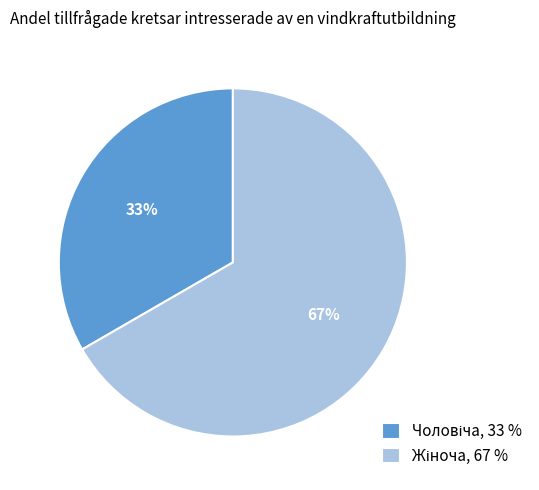

Is there a majority slice in this chart?

Yes